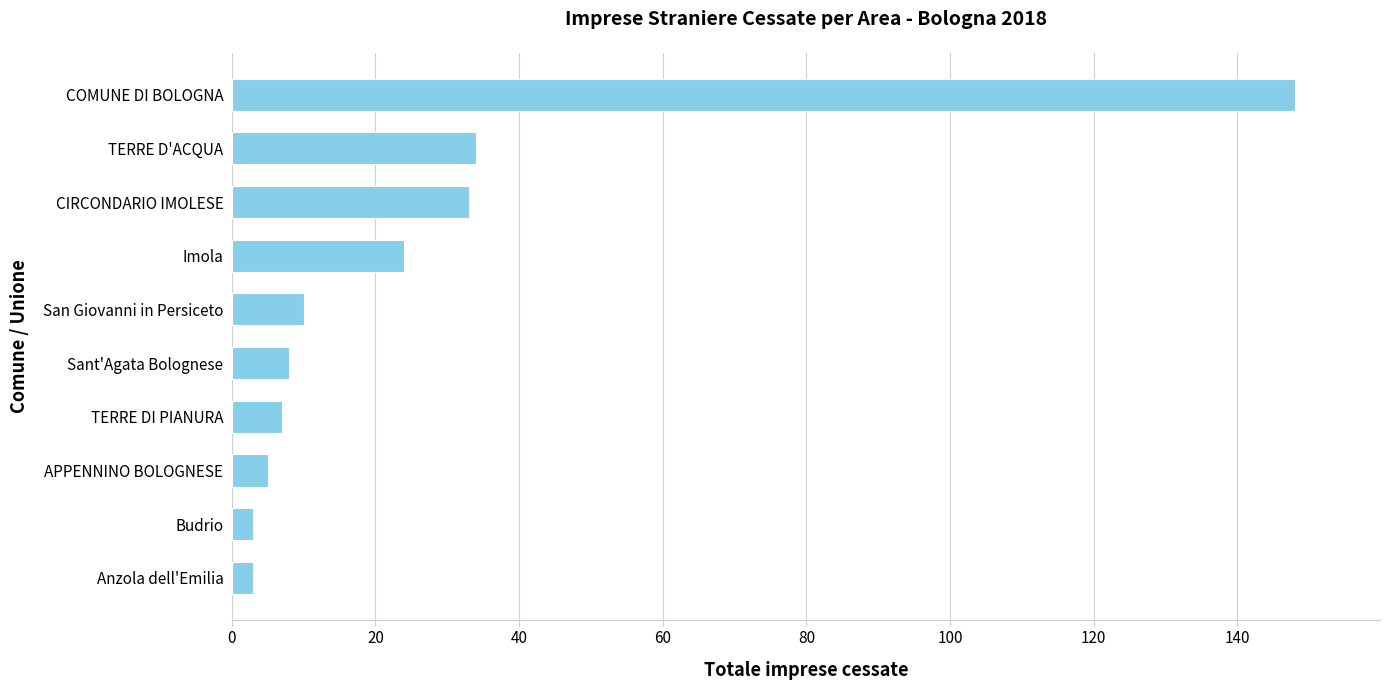

What is the change in value from San Giovanni in Persiceto to TERRE D'ACQUA?

+24